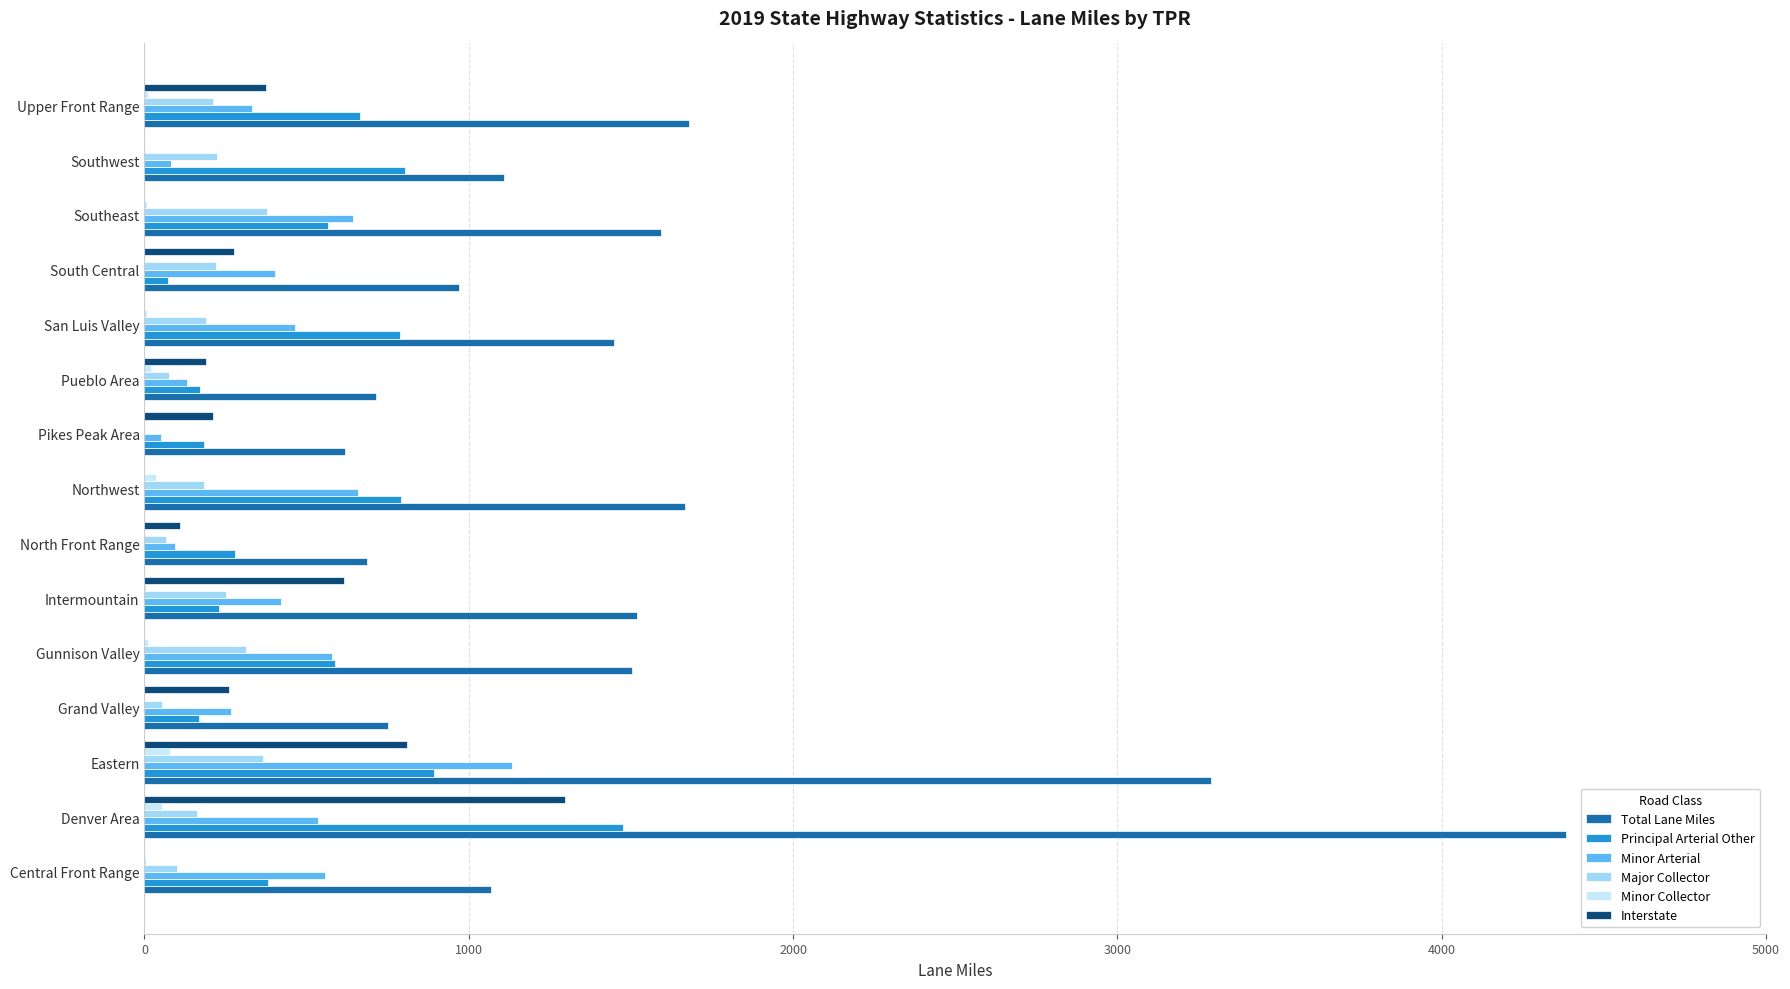

The value of Principal Arterial Other at San Luis Valley is 787.2. True or false?

True